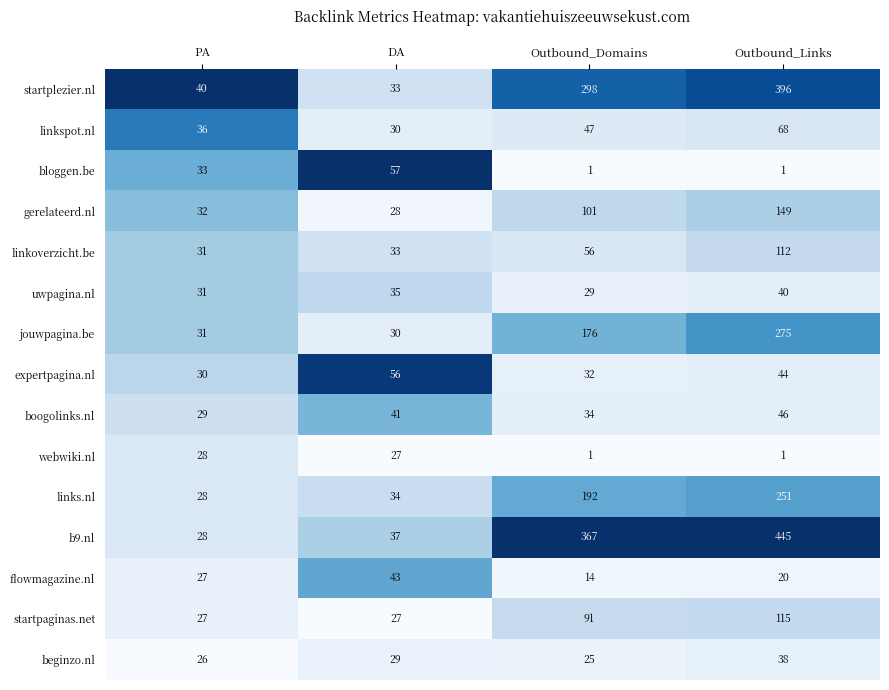

Which series has the largest total across all categories?

b9.nl